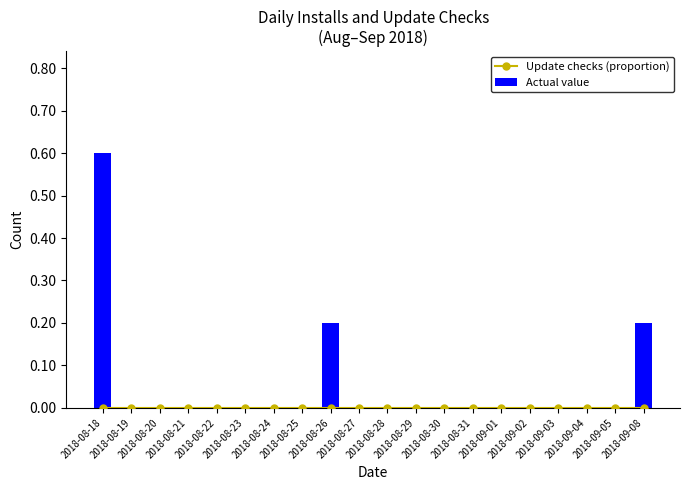

Rank the series by their maximum value, from highest to lowest.

Actual value, Update checks (proportion)